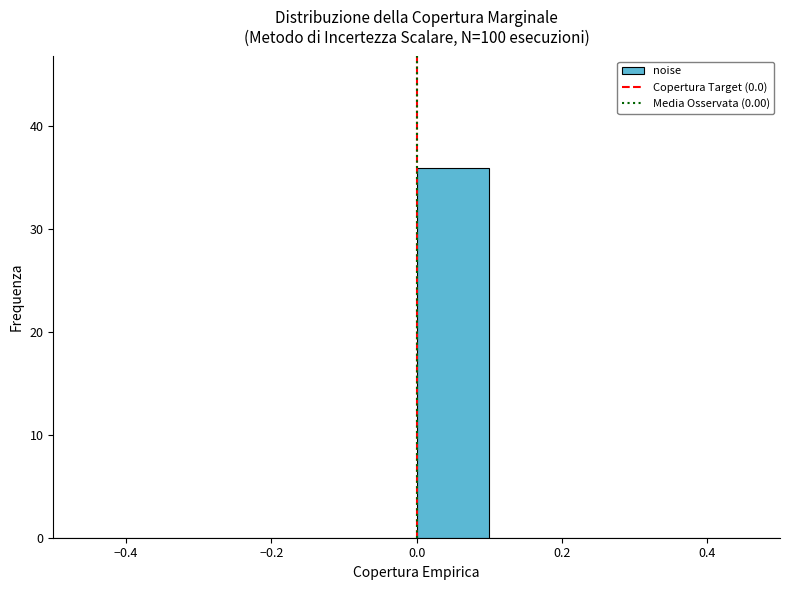

Reading left to right, transcribe this chart: for each bar, give the range it covers on the x-axis and its height. The values are not printed on the chart, so give them approximately, as read against the axis.

-0.5 to -0.4: 0
-0.4 to -0.3: 0
-0.3 to -0.2: 0
-0.2 to -0.1: 0
-0.1 to 0.0: 0
0.0 to 0.1: 36
0.1 to 0.2: 0
0.2 to 0.3: 0
0.3 to 0.4: 0
0.4 to 0.5: 0